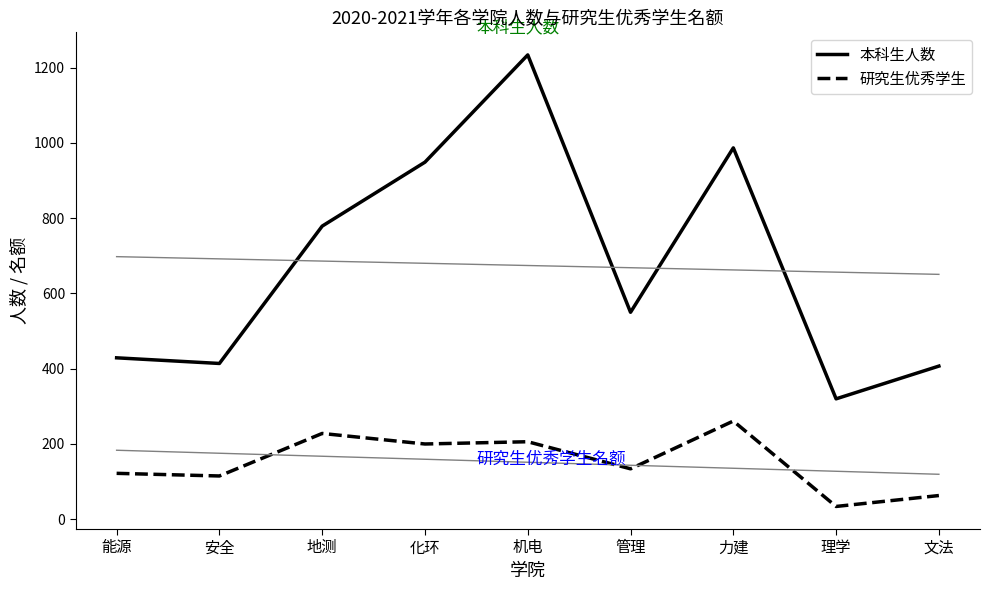

What position from the left is 安全?

2